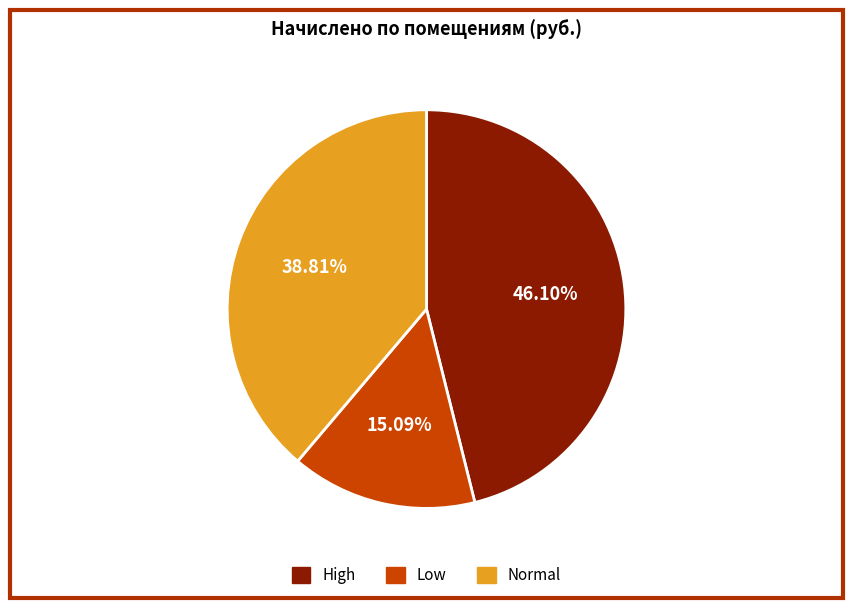

Is there a majority slice in this chart?

No